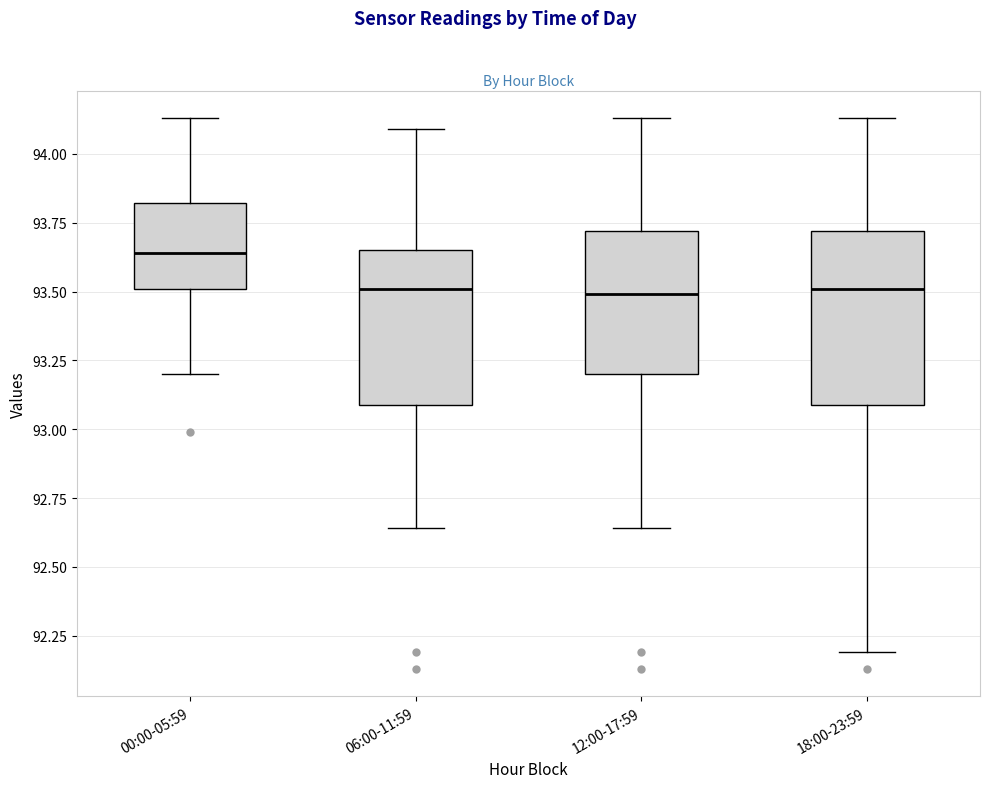

Where is the upper edge of the box for 18:00-23:59 on the y-axis? The values are not printed on the chart, so give them approximately, as read against the axis.

93.70